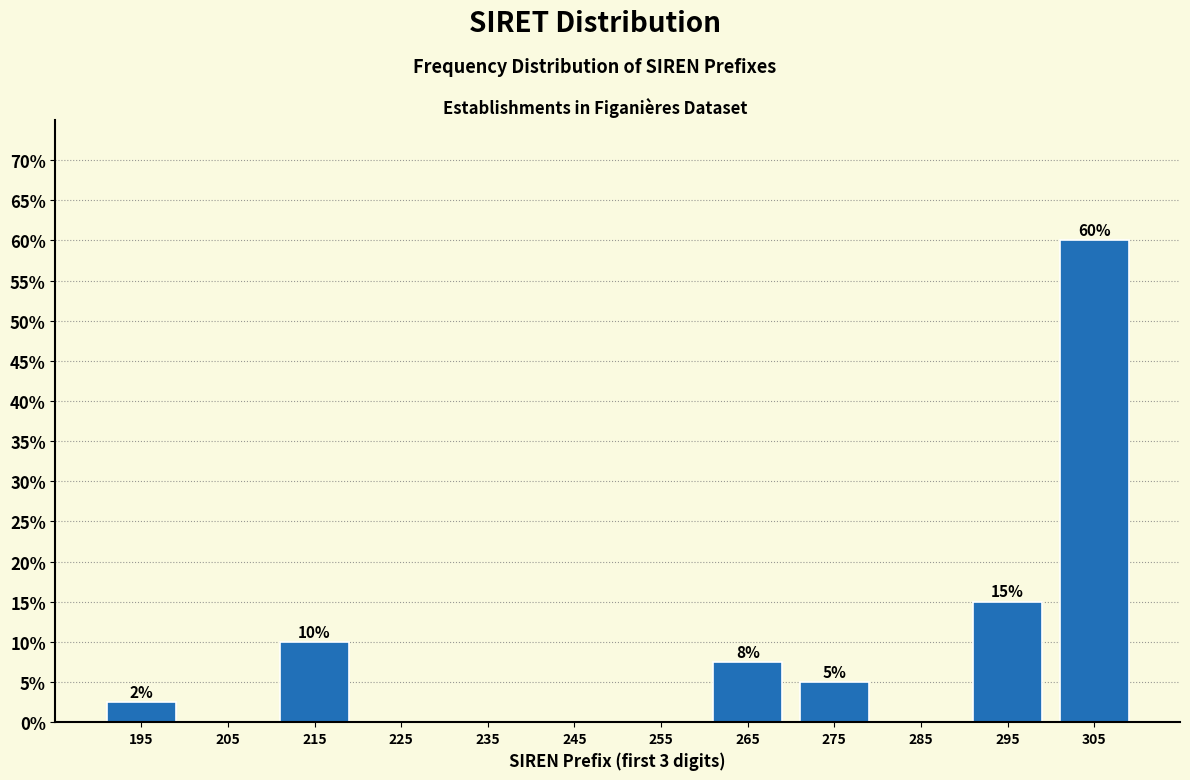

Between 285 and 275, which is larger?

275